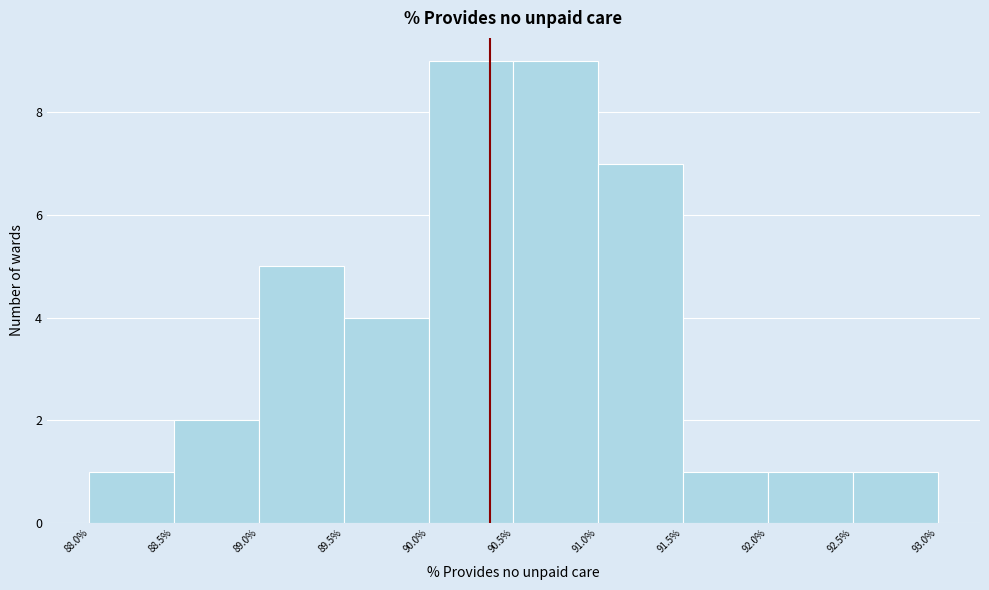

Reading left to right, list every bar in this chart as the range it spans on the x-axis followed by its height. The values are not printed on the chart, so give them approximately, as read against the axis.

88.0% to 88.5%: 1
88.5% to 89.0%: 2
89.0% to 89.5%: 5
89.5% to 90.0%: 4
90.0% to 90.5%: 9
90.5% to 91.0%: 9
91.0% to 91.5%: 7
91.5% to 92.0%: 1
92.0% to 92.5%: 1
92.5% to 93.0%: 1